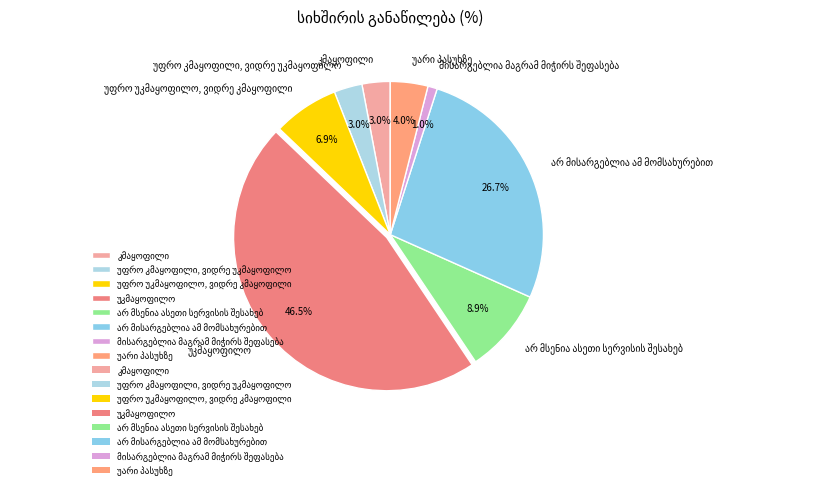

Is there any slice that represents more than half of the pie?

No